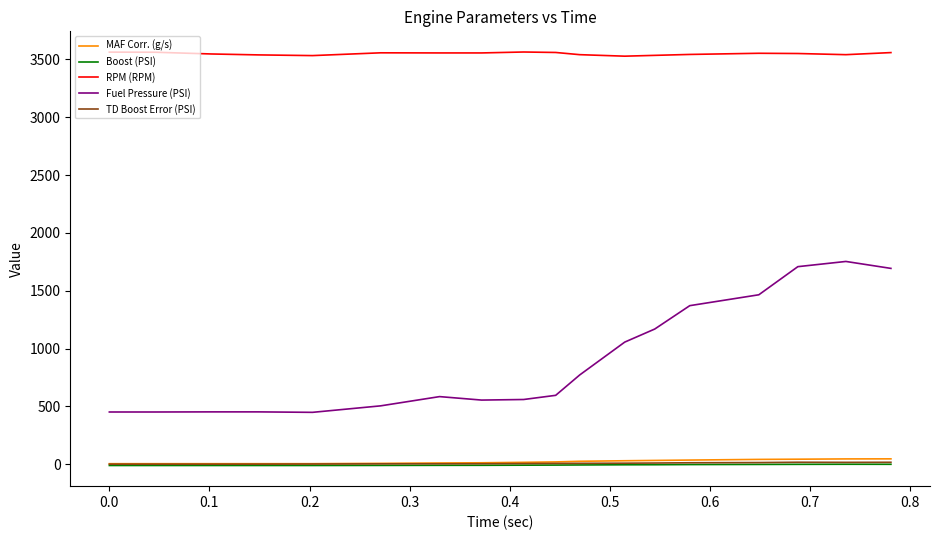

What is the difference between the maximum and minimum values in the RPM (RPM) series?

36.0